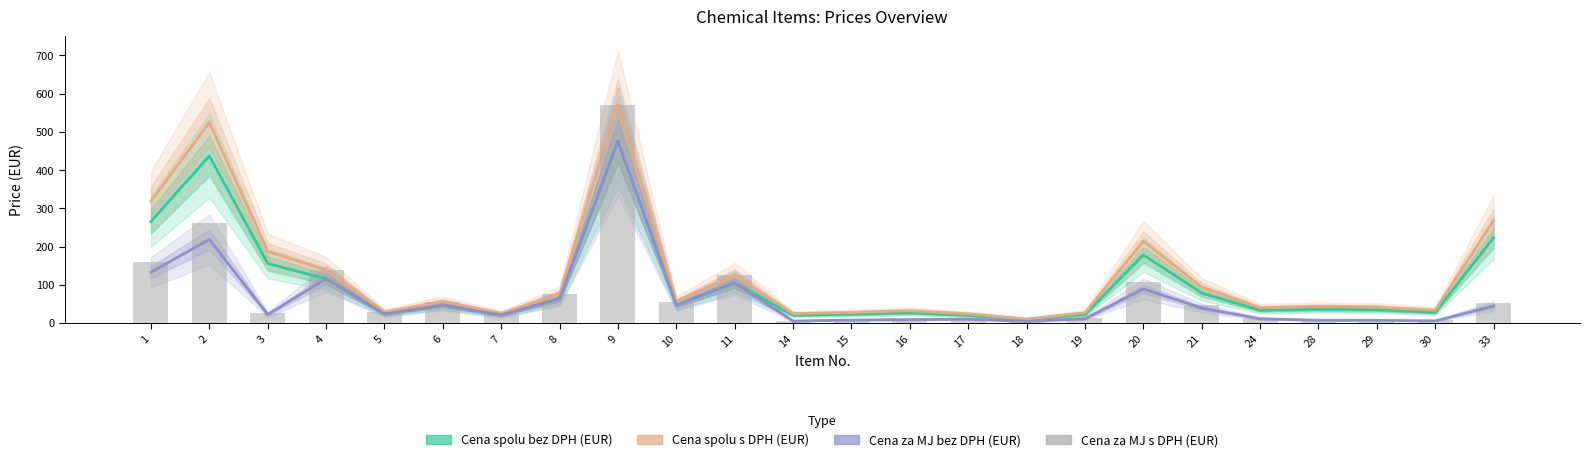

Rank the categories by Cena spolu s DPH (EUR) value from highest to lowest.

9, 2, 1, 33, 20, 3, 4, 11, 21, 8, 6, 10, 28, 29, 24, 30, 16, 5, 15, 19, 7, 14, 17, 18